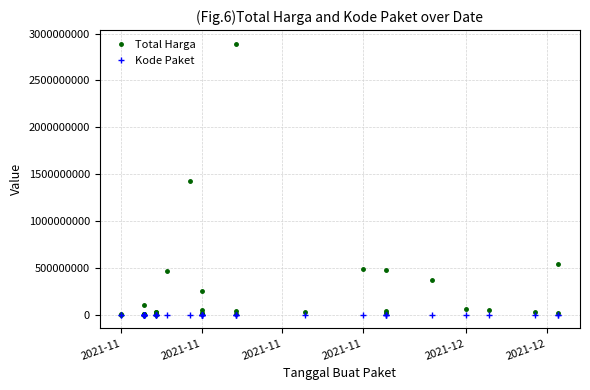

Is the value of Total Harga at 33 greater than the value of Kode Paket at 24?

Yes